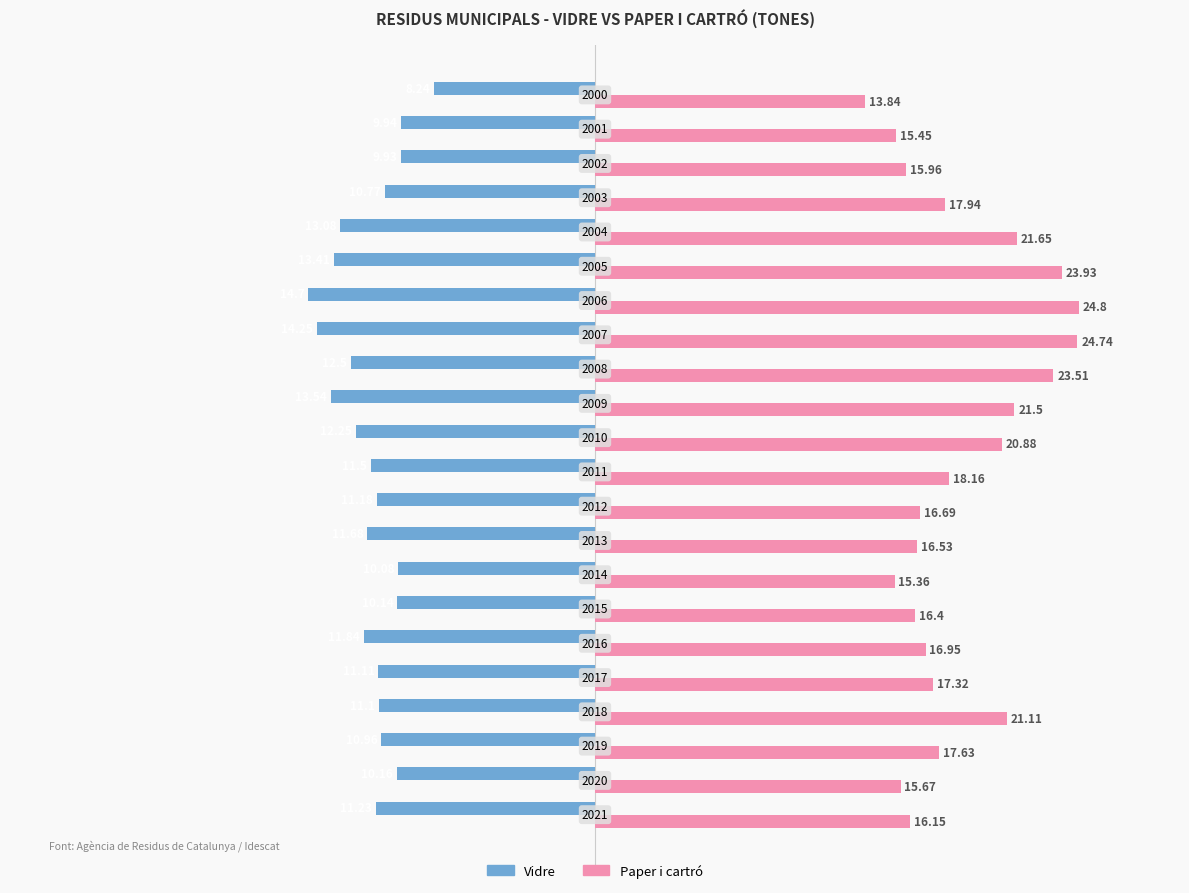

What are all the series names shown in the legend?

Vidre, Paper i cartró